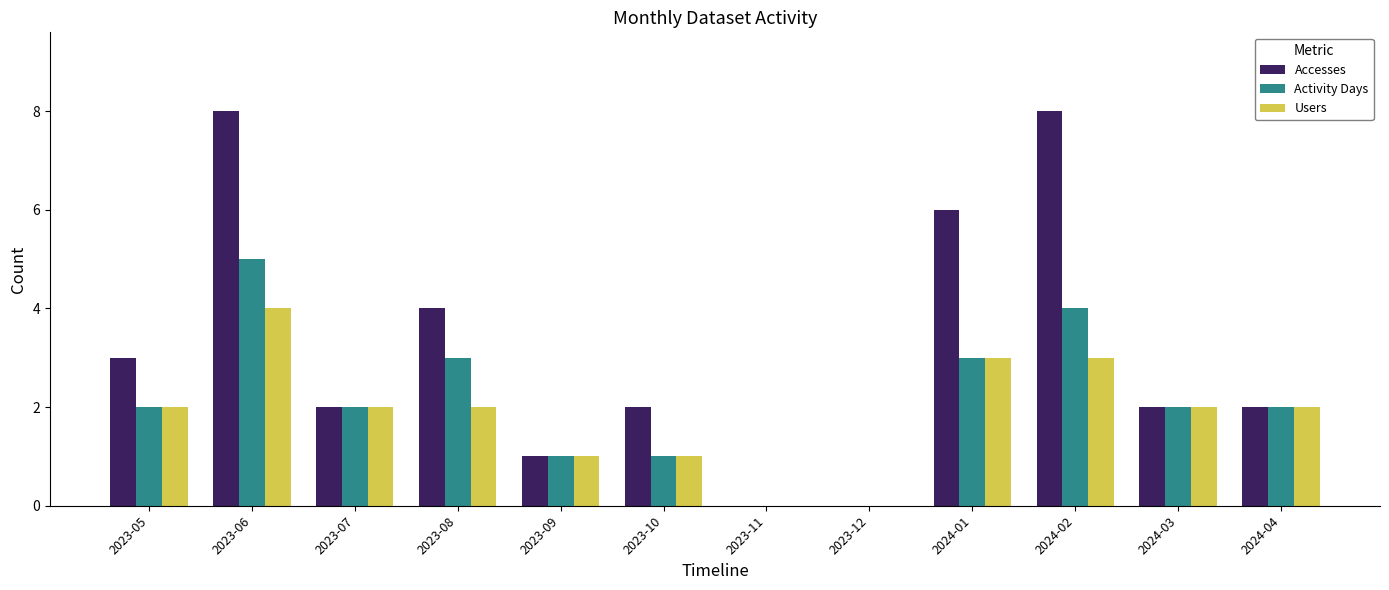

What is the approximate value of Accesses at 2024-02?

8